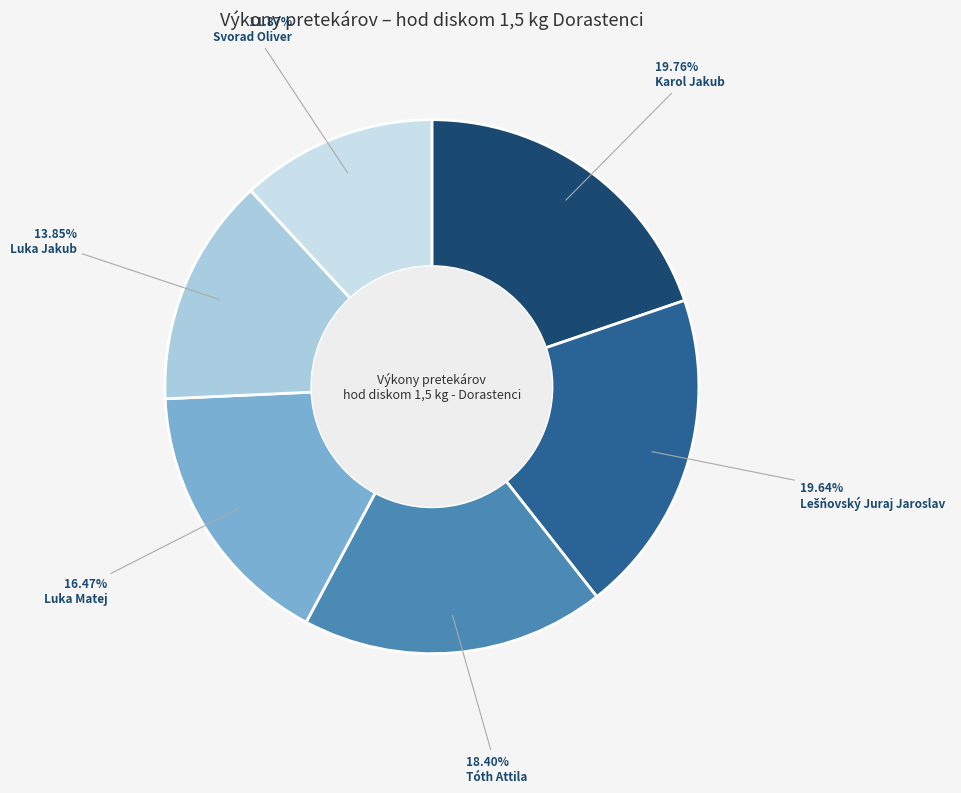

Is the sum of Svorad Oliver and Tóth Attila greater than half?

No